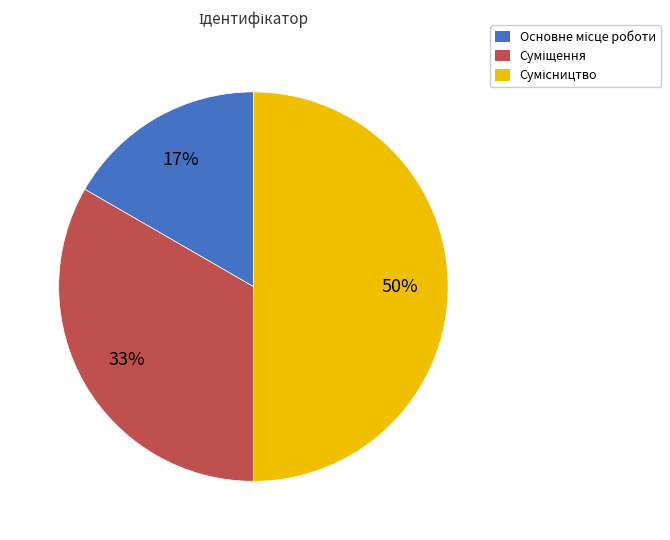

To the nearest percent, what is the average slice percentage?

33%